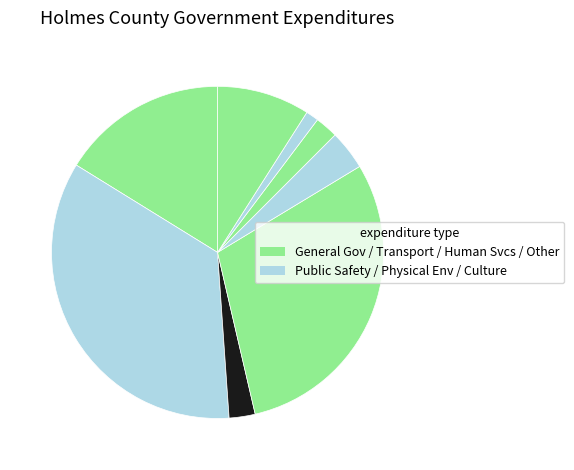

How many slices are in this pie chart?

8